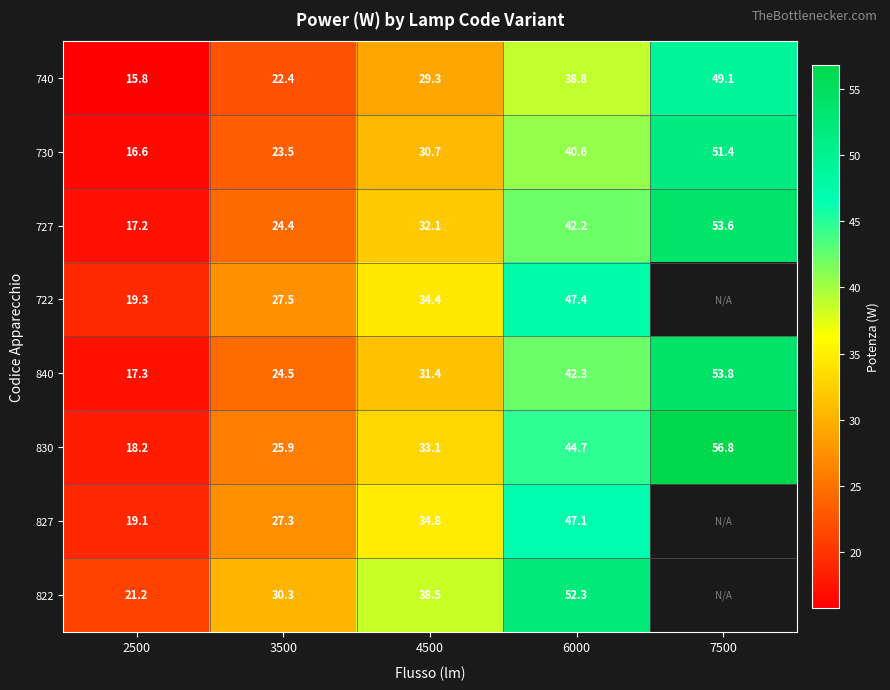

Which category has the lowest value in the 727 series?

2500